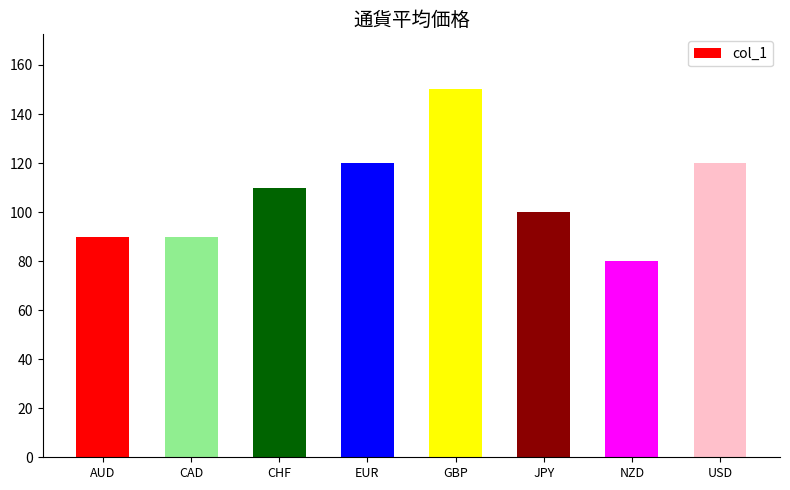

Reading left to right, list all the values displayed in this chart.

AUD=90	CAD=90	CHF=110	EUR=120	GBP=150	JPY=100	NZD=80	USD=120